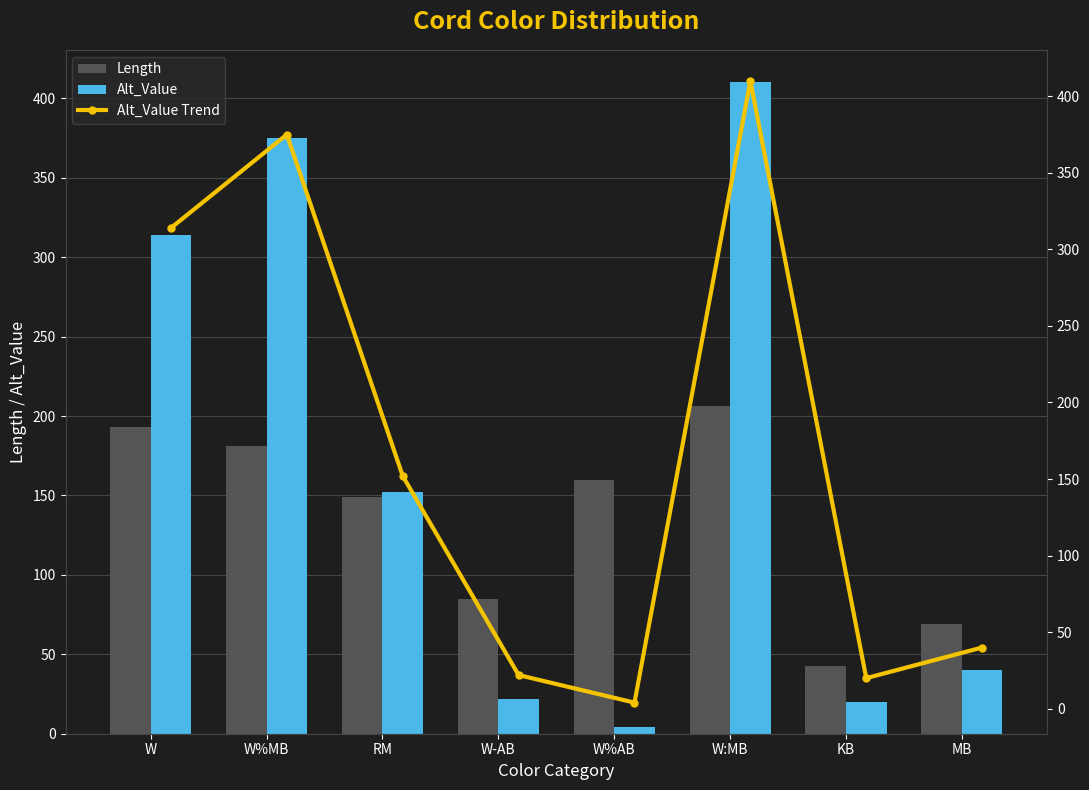

What is the highest value of the Alt_Value Trend series?

410.0